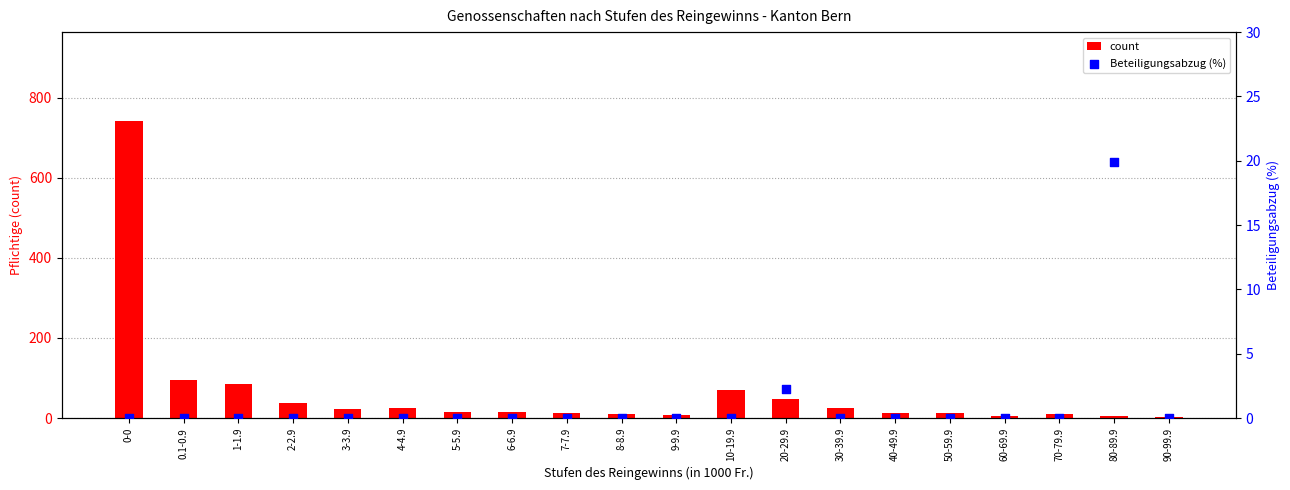

Which series has the largest Y range (max minus min)?

count